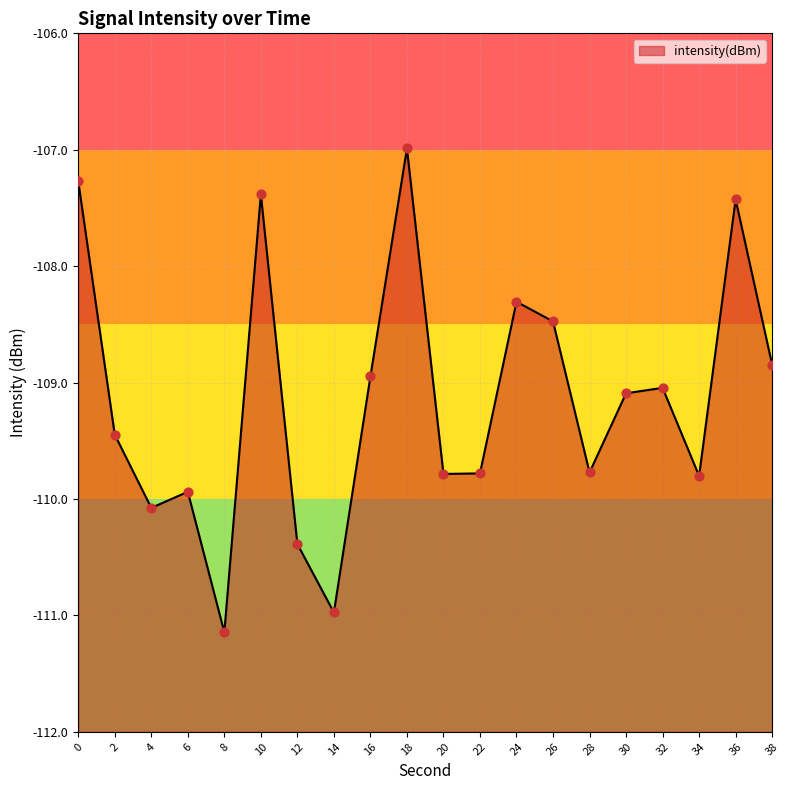

Which has a higher value, 2 or 24?

24